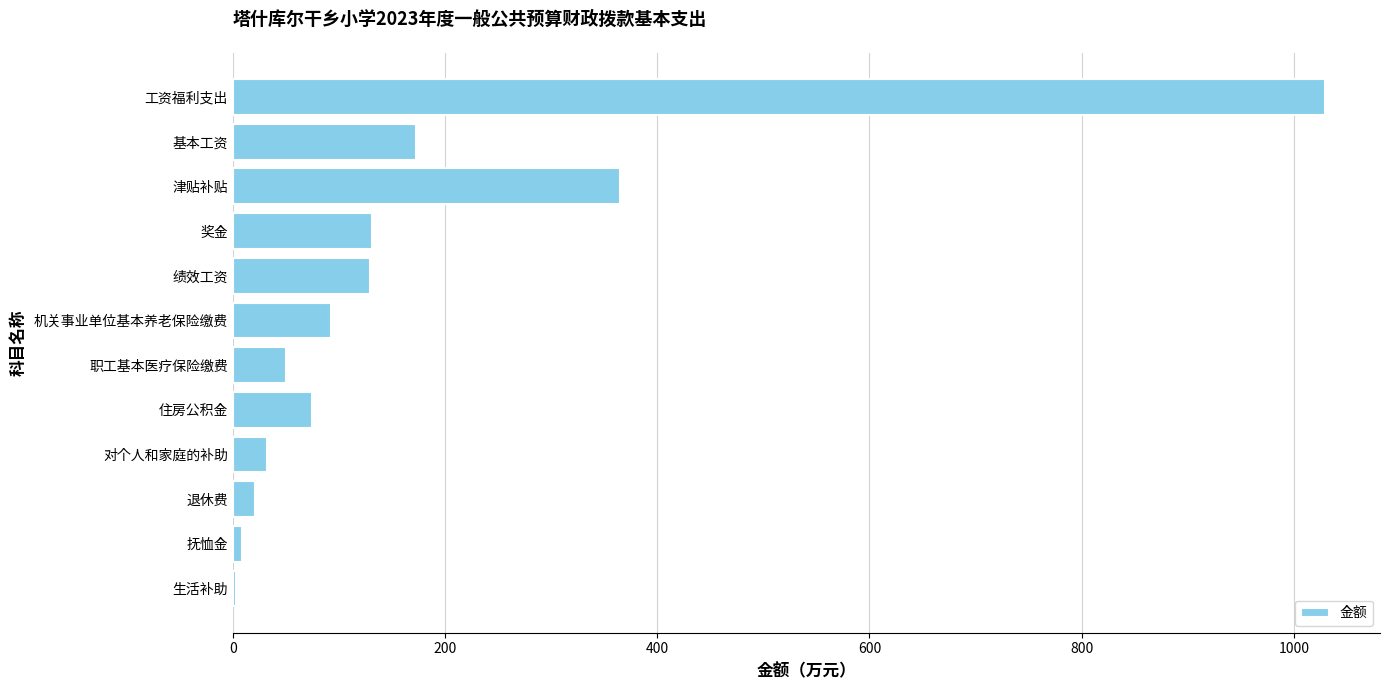

What is the change in value from 机关事业单位基本养老保险缴费 to 职工基本医疗保险缴费?

-42.4